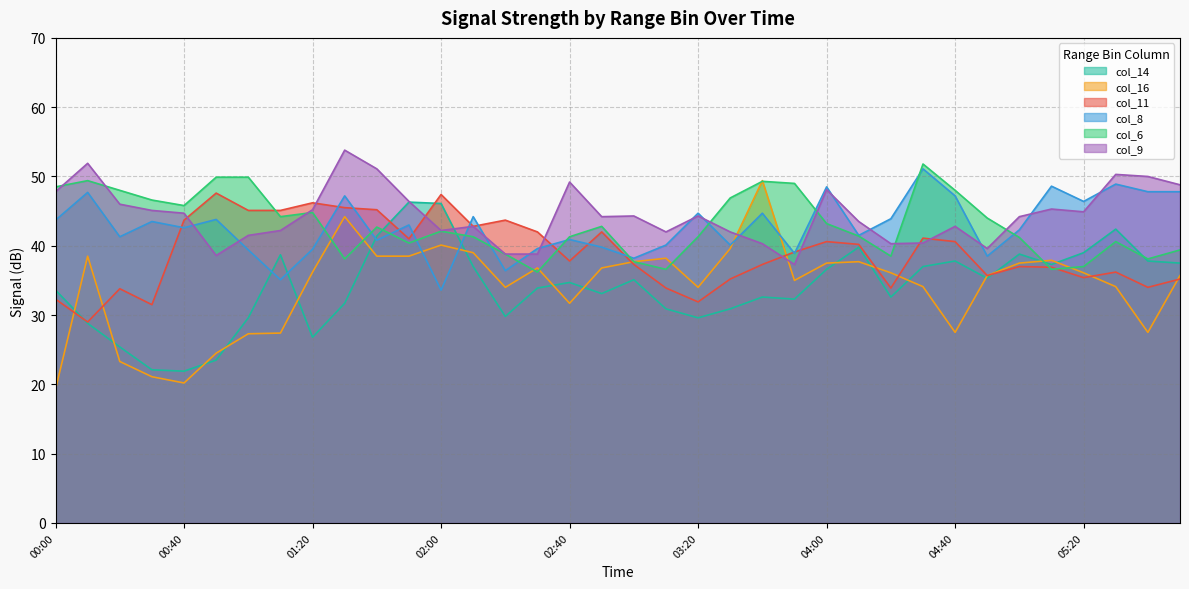

Which series has the largest range (max minus min)?

col_16